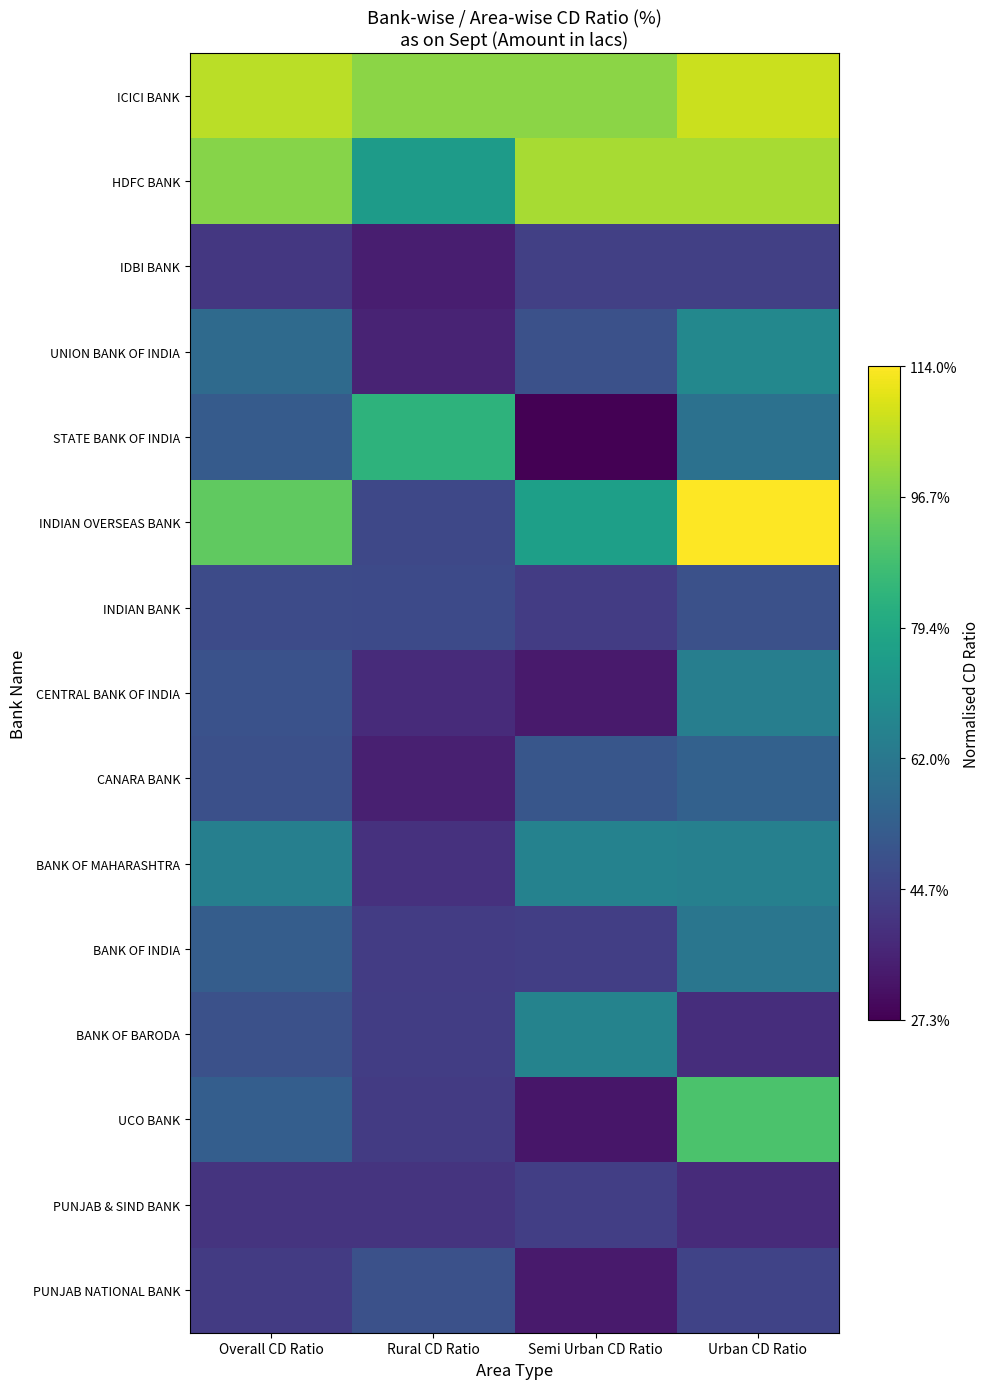

At which category is the sum across all series the highest?

Urban CD Ratio